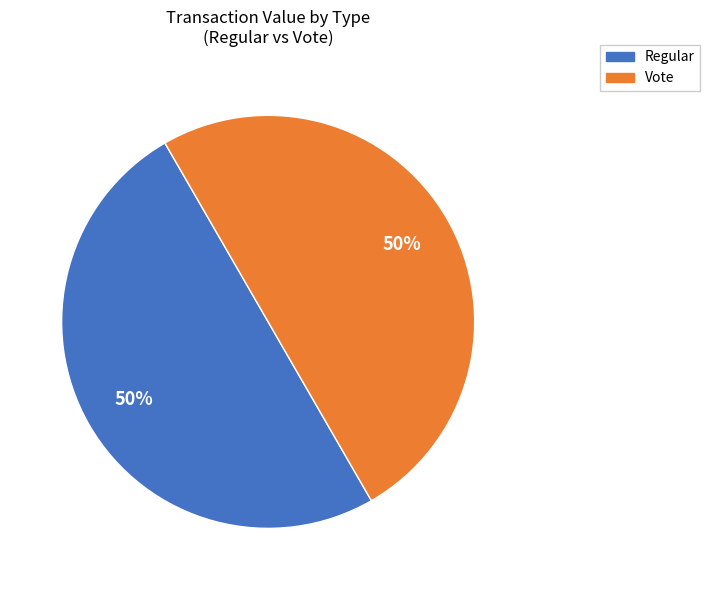

To the nearest percent, what is the average slice percentage?

50%